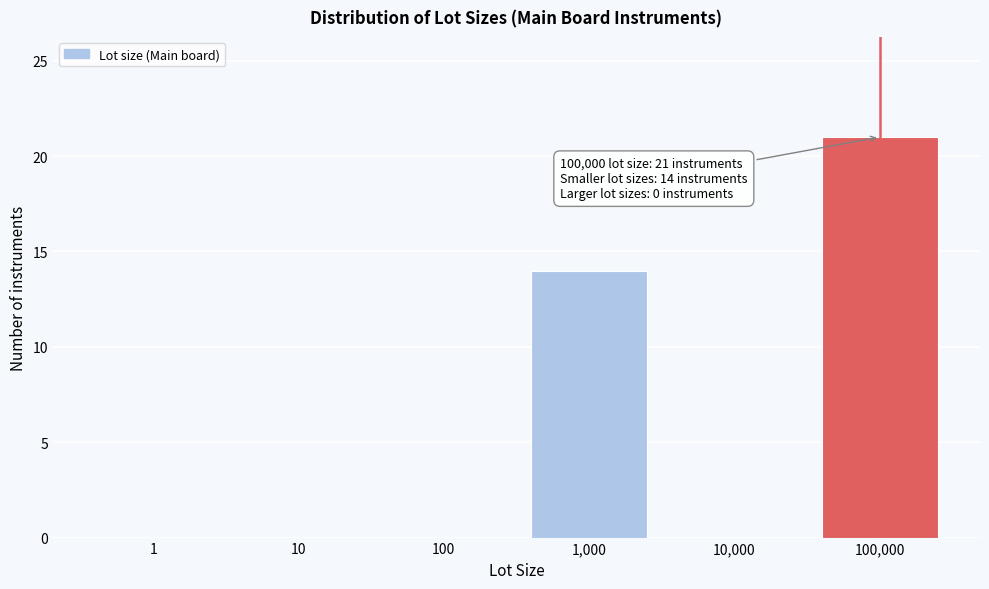

Reading left to right, transcribe all the data shown in this chart.

1=0	10=0	100=0	1,000=14	10,000=0	100,000=21